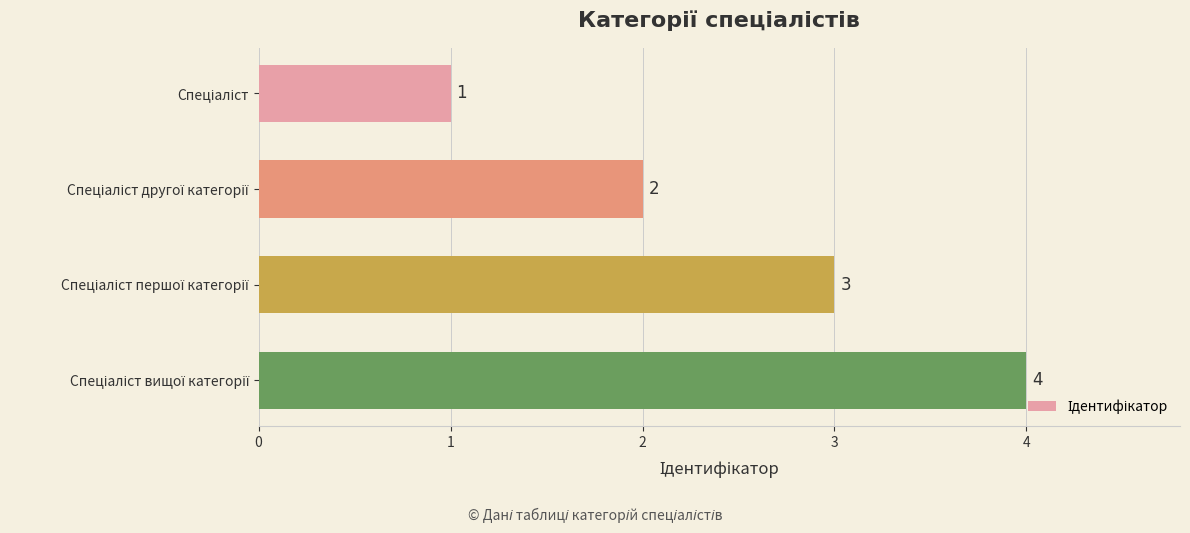

What is the difference between the maximum and second lowest values?

2